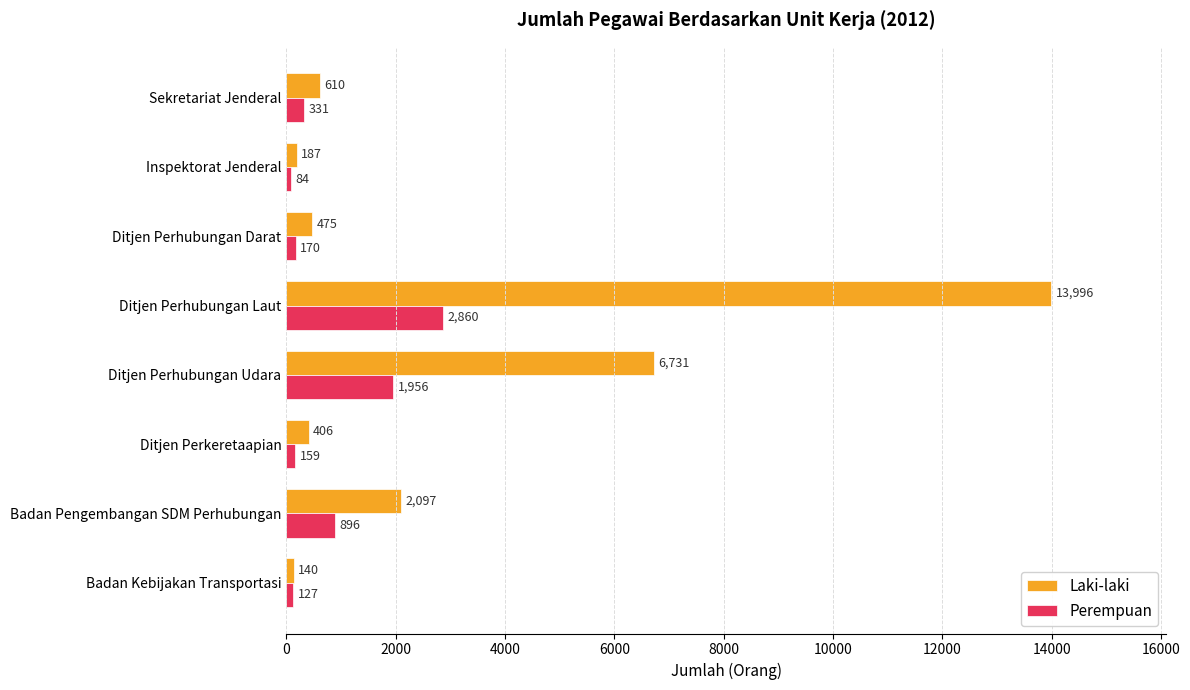

What is the average value of the Laki-laki series?

3080